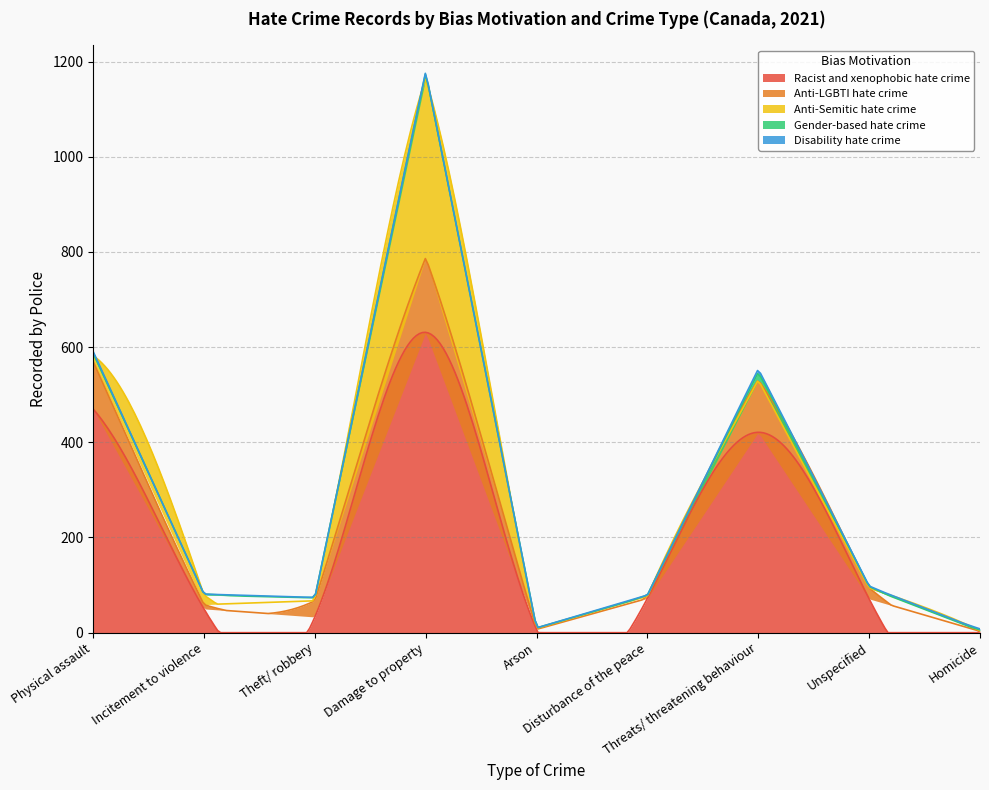

At which category is the sum across all series the highest?

Damage to property